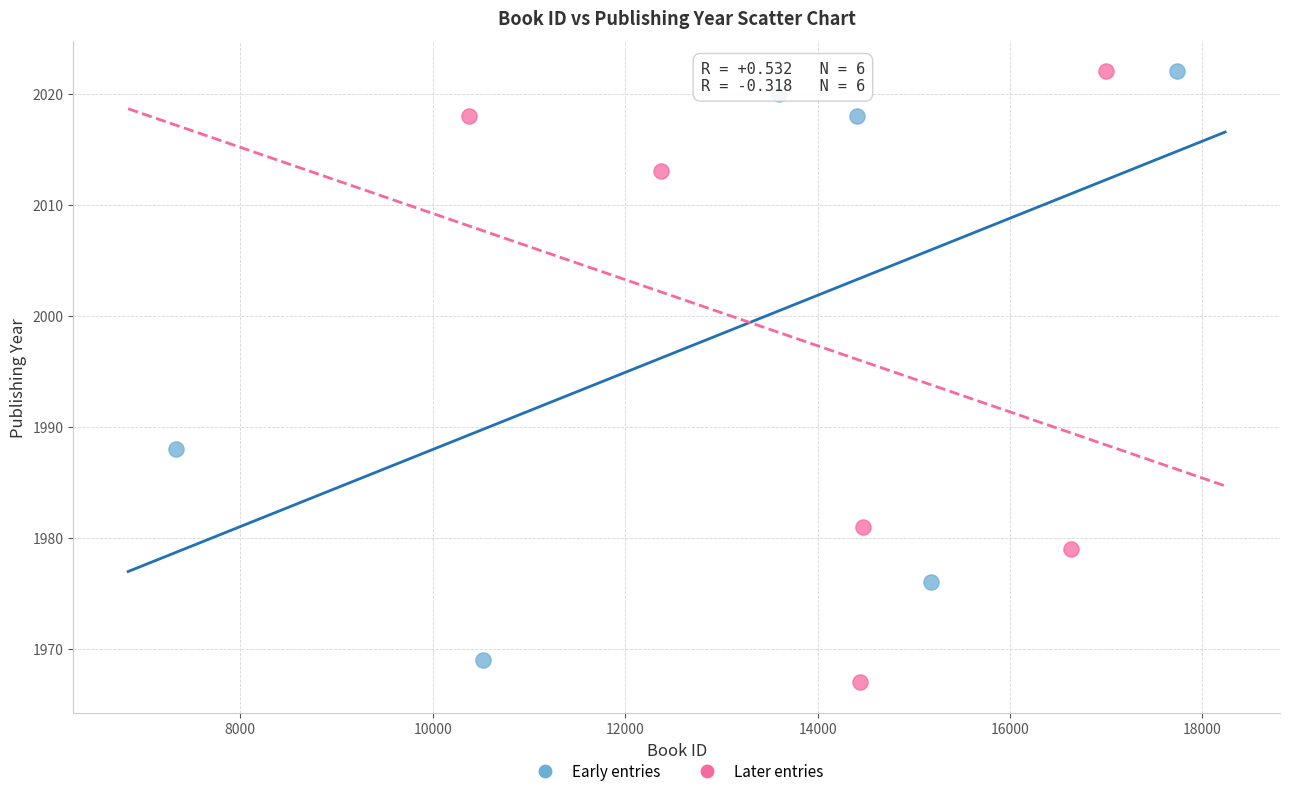

Which series contains the lowest Y value?

Later entries